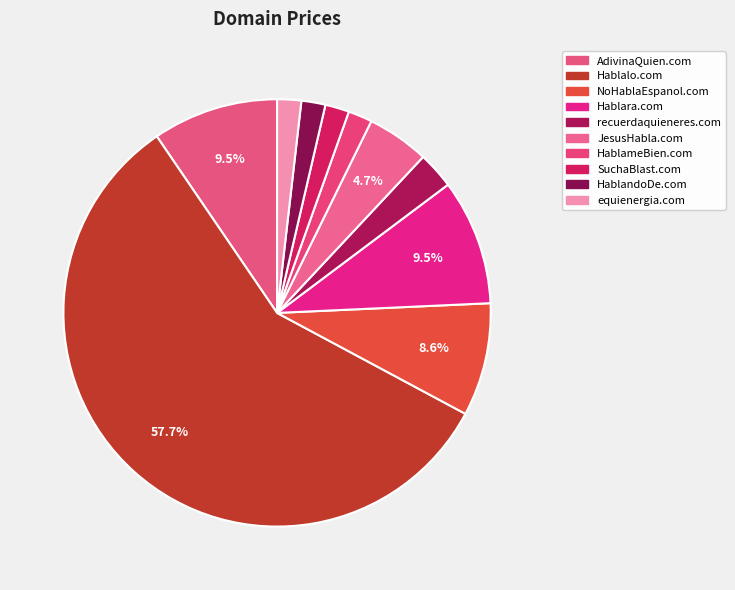

What percentage is the AdivinaQuien.com slice, to the nearest percent?

10%